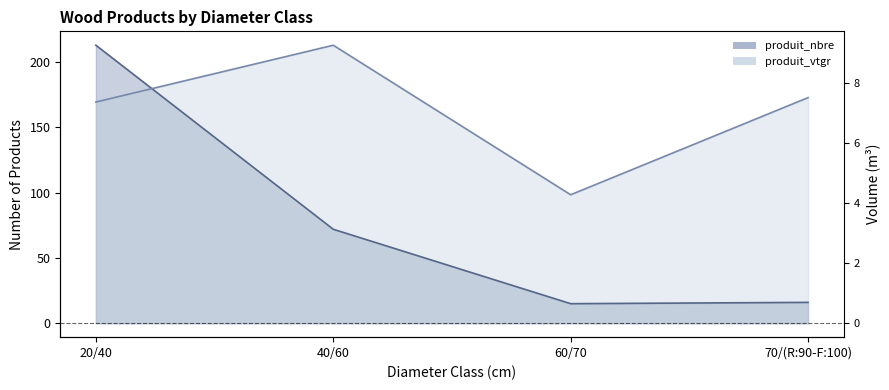

Where is produit_nbre nearest to the value 114?

40/60